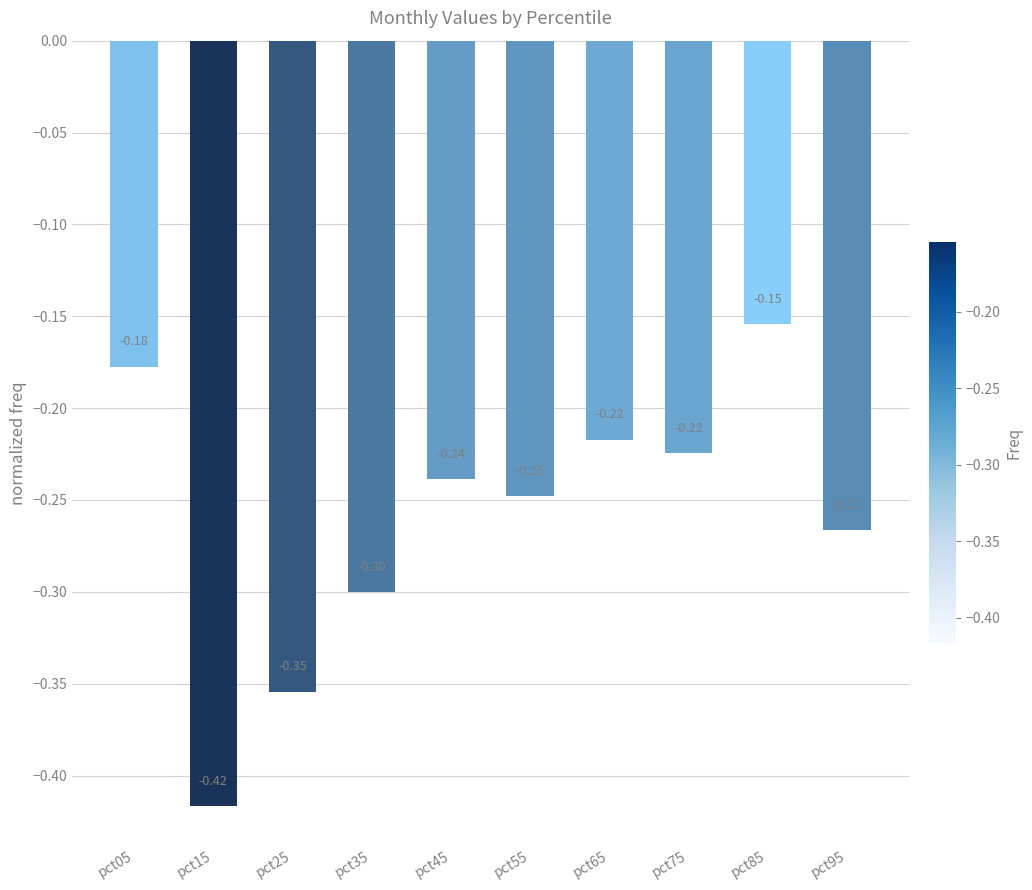

What is the difference between the maximum and minimum values?

0.3